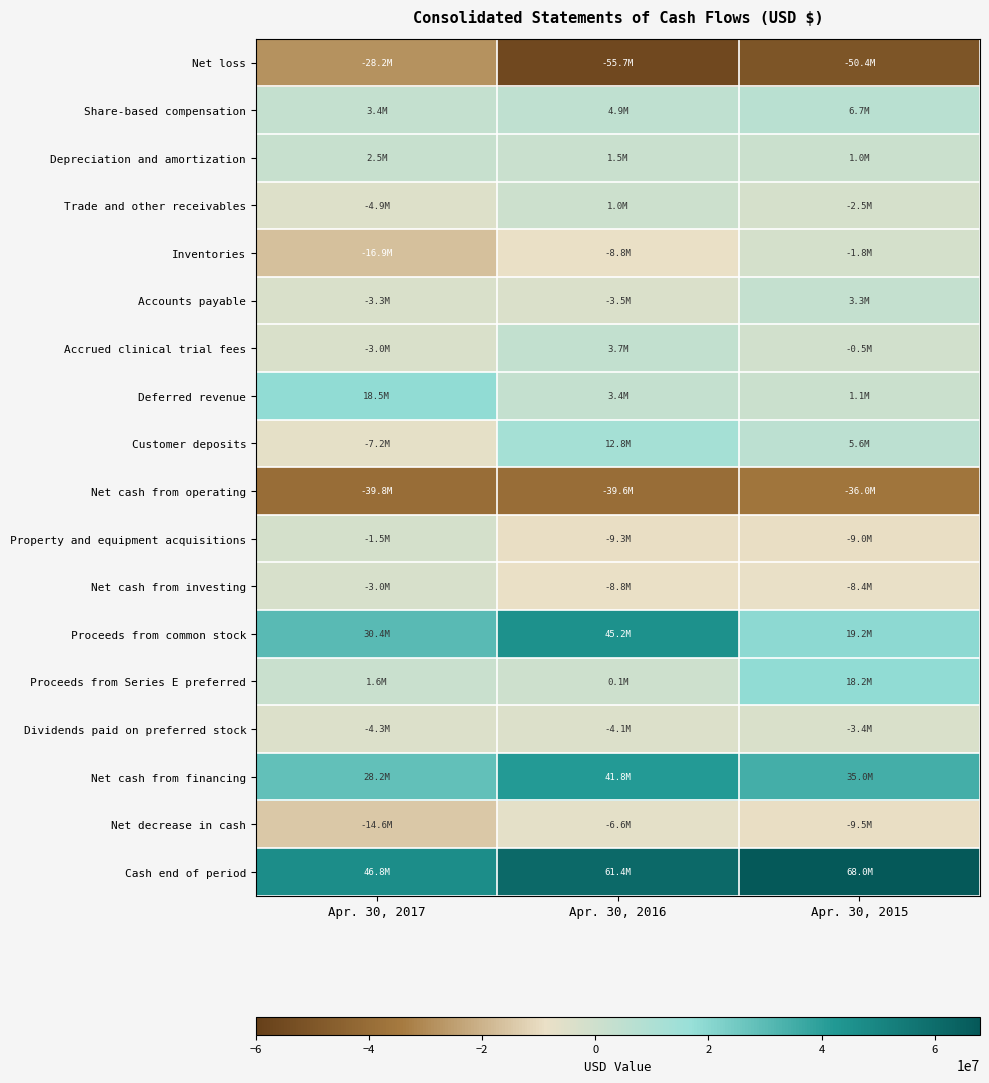

Reading right to left, what are all the values shown in this chart?

Net loss: Apr. 30, 2015=-50358000	Apr. 30, 2016=-55652000	Apr. 30, 2017=-28159000
Share-based compensation: Apr. 30, 2015=6702000	Apr. 30, 2016=4898000	Apr. 30, 2017=3363000
Depreciation and amortization: Apr. 30, 2015=1041000	Apr. 30, 2016=1535000	Apr. 30, 2017=2463000
Trade and other receivables: Apr. 30, 2015=-2481000	Apr. 30, 2016=954000	Apr. 30, 2017=-4883000
Inventories: Apr. 30, 2015=-1824000	Apr. 30, 2016=-8832000	Apr. 30, 2017=-16913000
Accounts payable: Apr. 30, 2015=3278000	Apr. 30, 2016=-3521000	Apr. 30, 2017=-3308000
Accrued clinical trial fees: Apr. 30, 2015=-523000	Apr. 30, 2016=3684000	Apr. 30, 2017=-3036000
Deferred revenue: Apr. 30, 2015=1097000	Apr. 30, 2016=3400000	Apr. 30, 2017=18470000
Customer deposits: Apr. 30, 2015=5603000	Apr. 30, 2016=12849000	Apr. 30, 2017=-7195000
Net cash from operating: Apr. 30, 2015=-36019000	Apr. 30, 2016=-39591000	Apr. 30, 2017=-39786000
Property and equipment acquisitions: Apr. 30, 2015=-9047000	Apr. 30, 2016=-9324000	Apr. 30, 2017=-1501000
Net cash from investing: Apr. 30, 2015=-8449000	Apr. 30, 2016=-8791000	Apr. 30, 2017=-2992000
Proceeds from common stock: Apr. 30, 2015=19235000	Apr. 30, 2016=45195000	Apr. 30, 2017=30450000
Proceeds from Series E preferred: Apr. 30, 2015=18203000	Apr. 30, 2016=59000	Apr. 30, 2017=1576000
Dividends paid on preferred stock: Apr. 30, 2015=-3352000	Apr. 30, 2016=-4139000	Apr. 30, 2017=-4279000
Net cash from financing: Apr. 30, 2015=34979000	Apr. 30, 2016=41793000	Apr. 30, 2017=28165000
Net decrease in cash: Apr. 30, 2015=-9489000	Apr. 30, 2016=-6589000	Apr. 30, 2017=-14613000
Cash end of period: Apr. 30, 2015=68001000	Apr. 30, 2016=61412000	Apr. 30, 2017=46799000